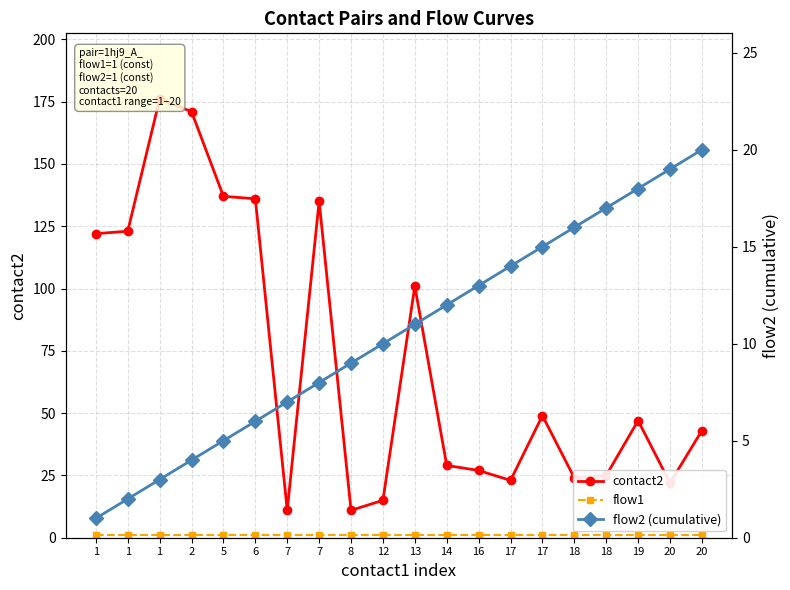

In contact2, how many points are higher than both neighbors (excluding endpoints)?

5